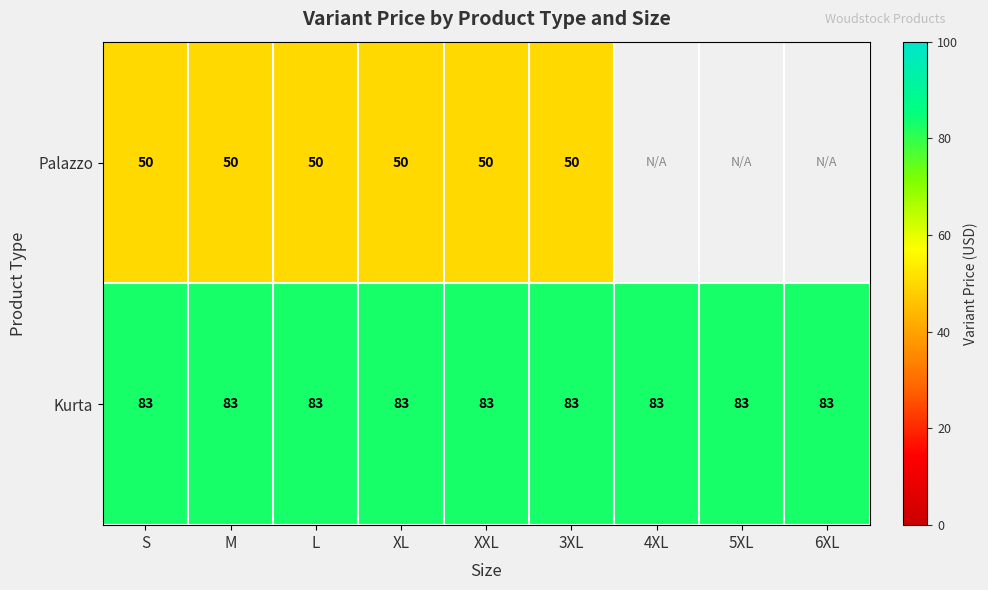

Is the value of Kurta at S greater than the value of Palazzo at XXL?

Yes